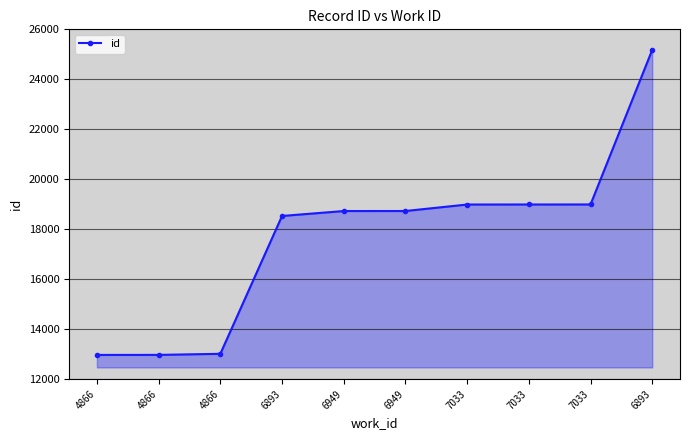

List the labels in order of value, smallest first.

4866, 4866, 4866, 6893, 6949, 6949, 7033, 7033, 7033, 6893